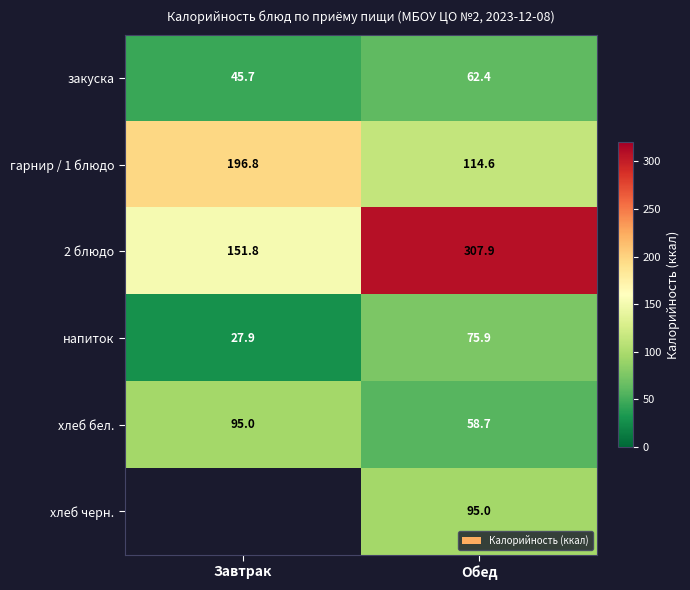

True or false: хлеб бел. has a value of 58.7 at Обед.

True